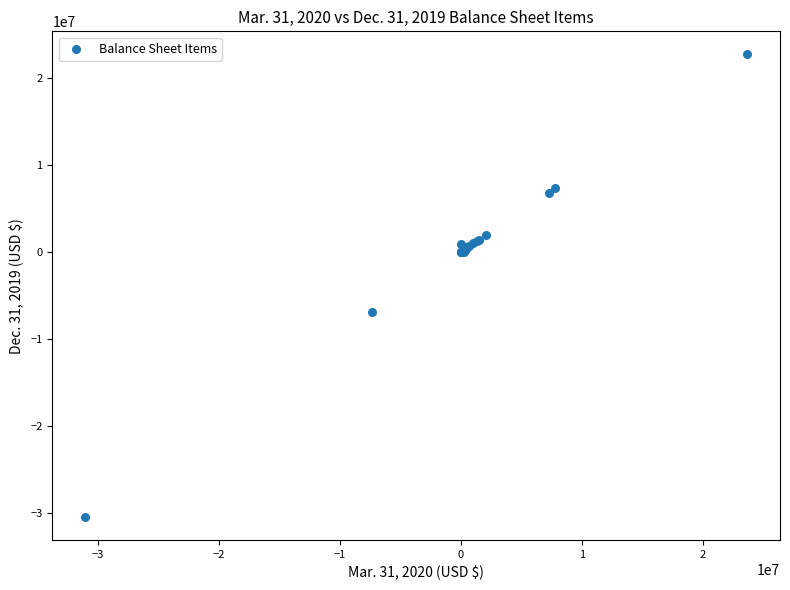

What Y value in the scatter plot is closest to -3884598?

-6889485